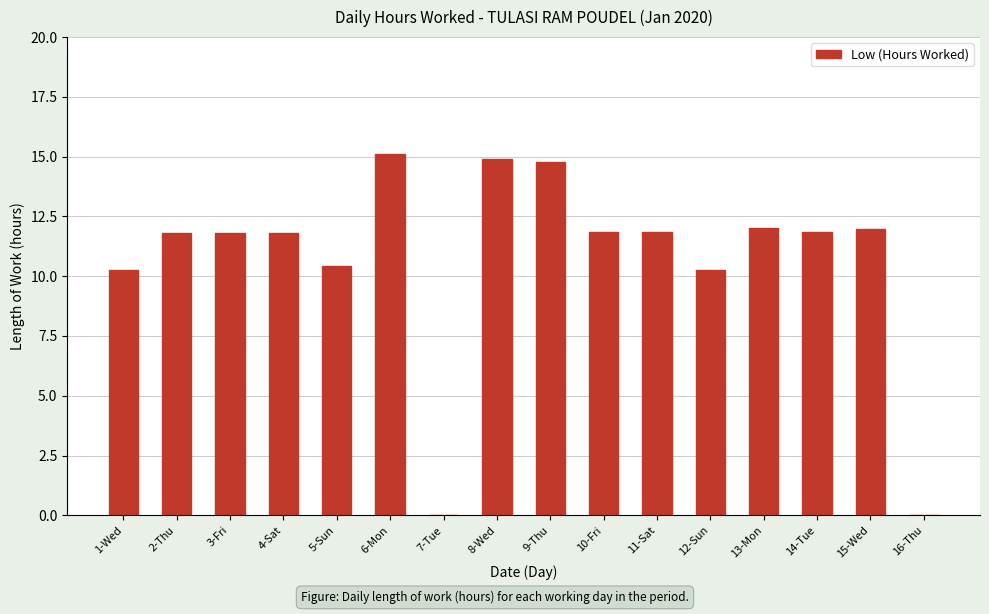

Where does the data first go above 11?

2-Thu